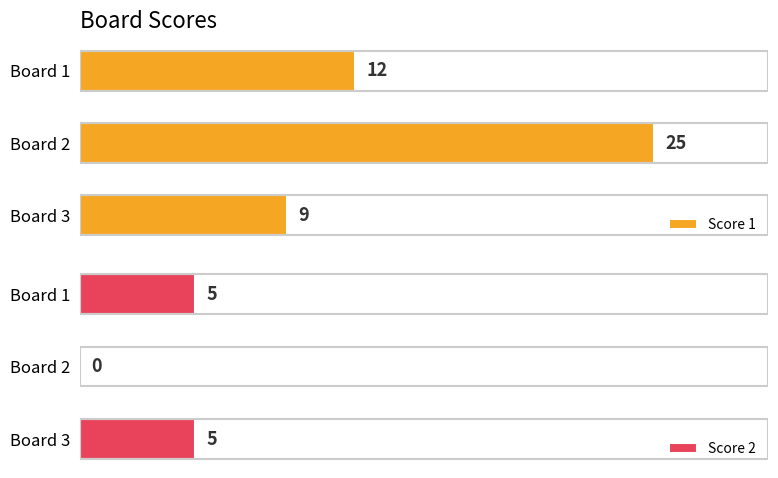

Where is Score 1 nearest to the value 17?

Board 1